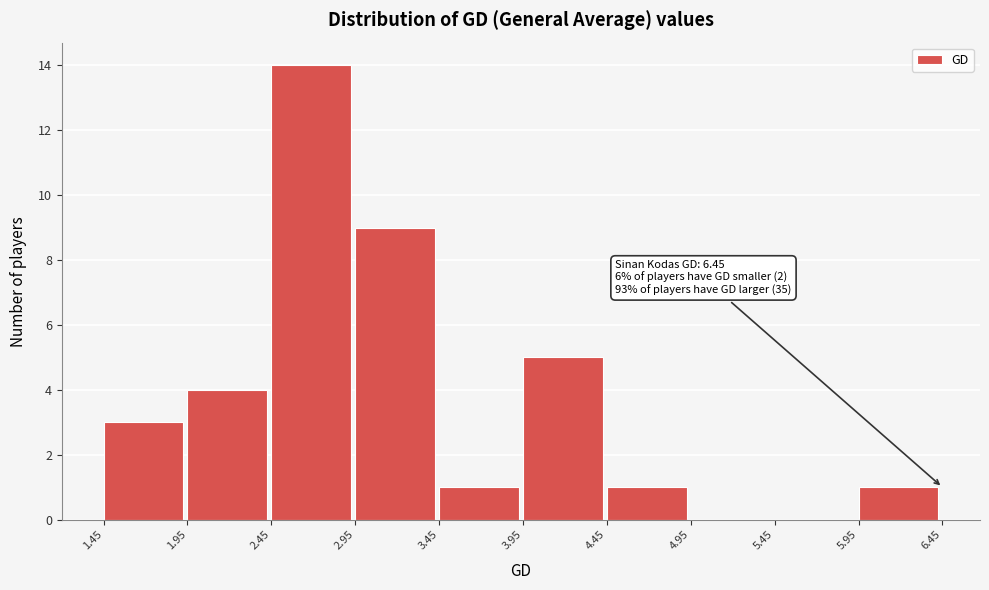

Over which range of the x-axis is the bar tallest?

2.45 to 2.95